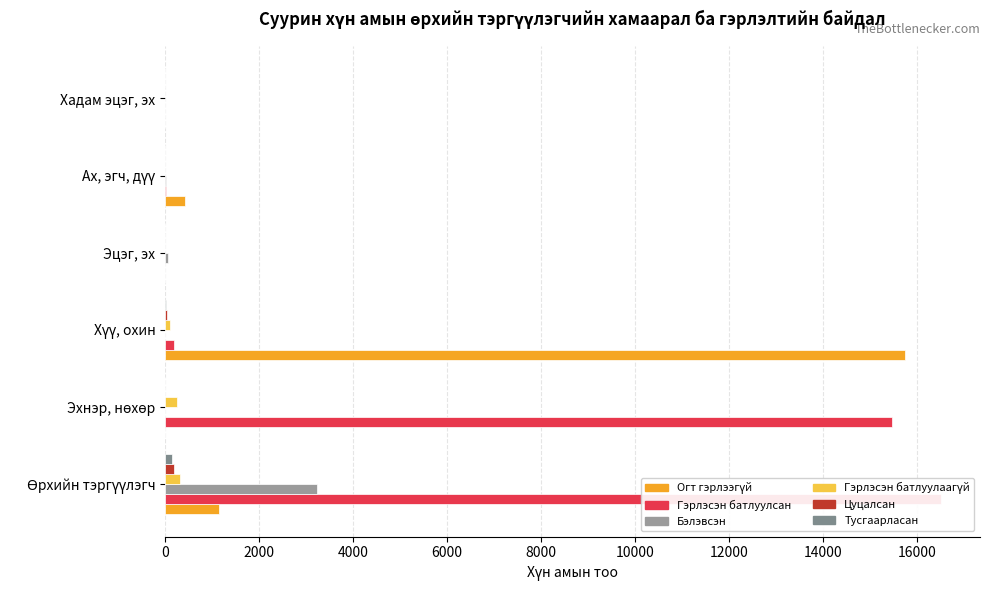

How many values in the Цуцалсан series exceed 3?

2